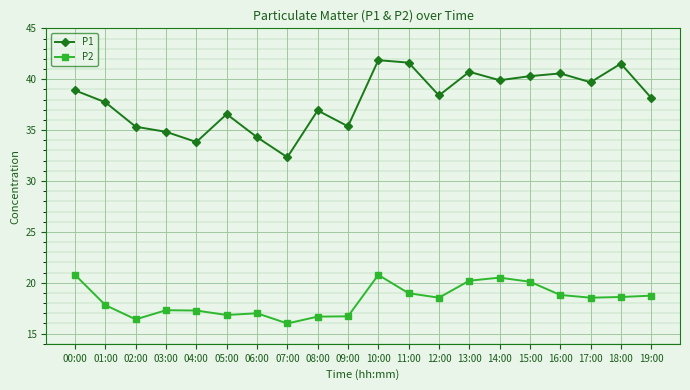

True or false: P2 has more than 1 points higher than both neighbors.

True